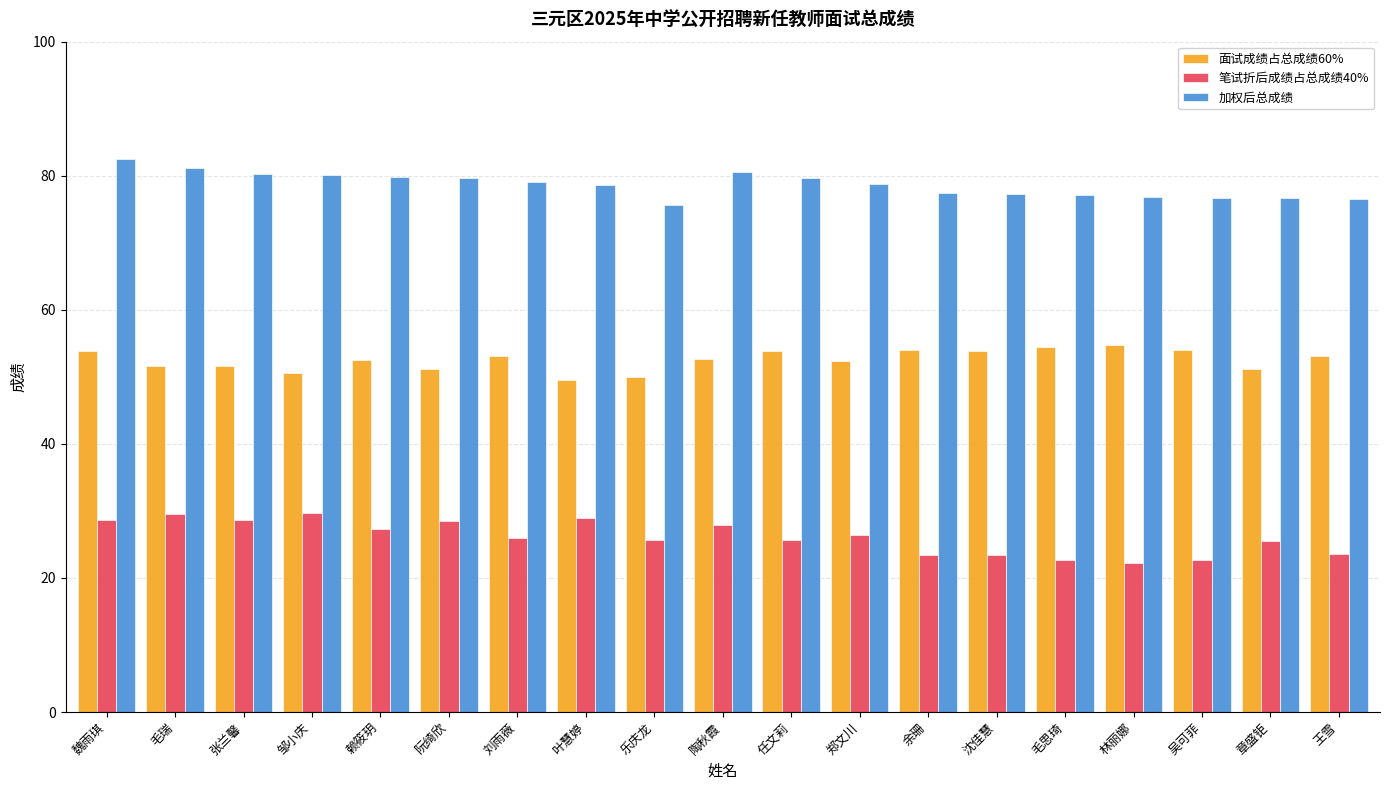

Read the 加权后总成绩 value at 余珊.

77.4